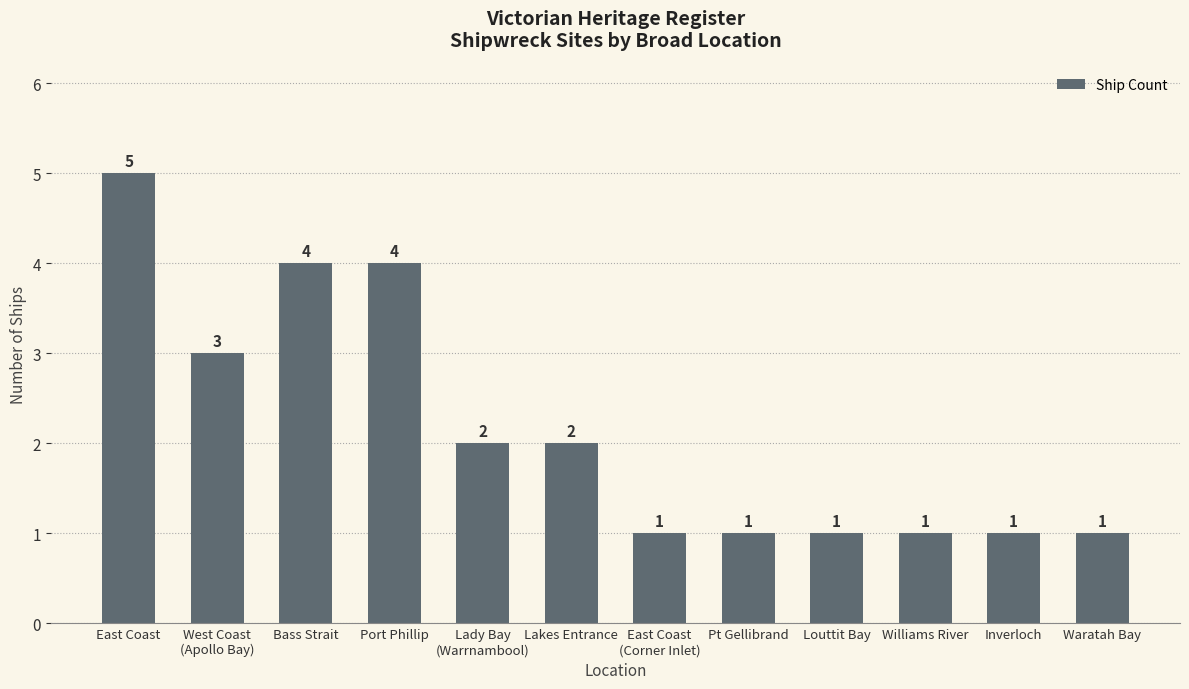

How many data points are less than 2?

6